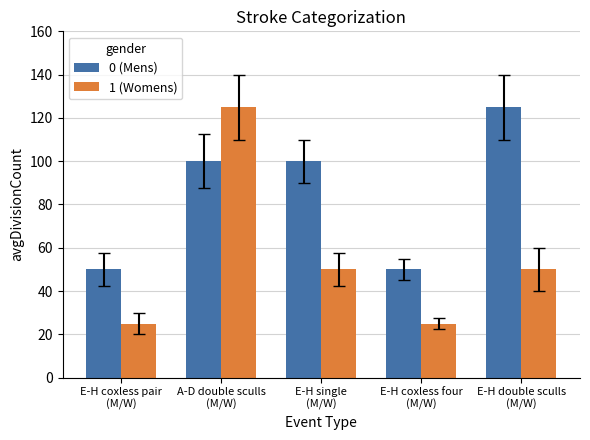

List the series in order of their overall mean, highest first.

0 (Mens), 1 (Womens)